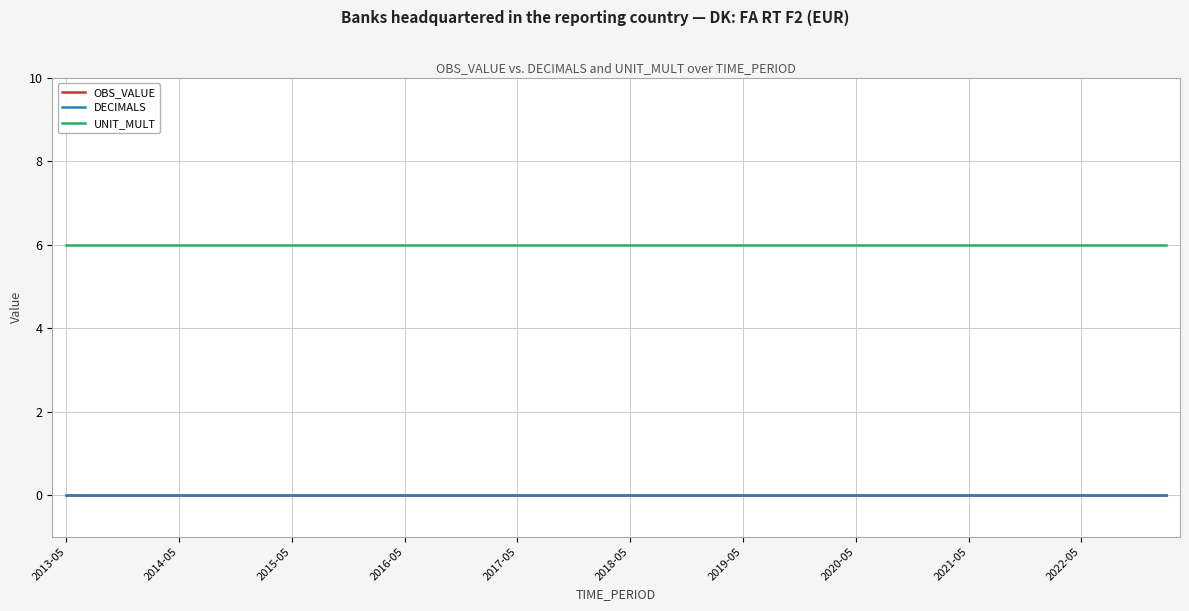

True or false: UNIT_MULT and OBS_VALUE intersect in this chart.

False